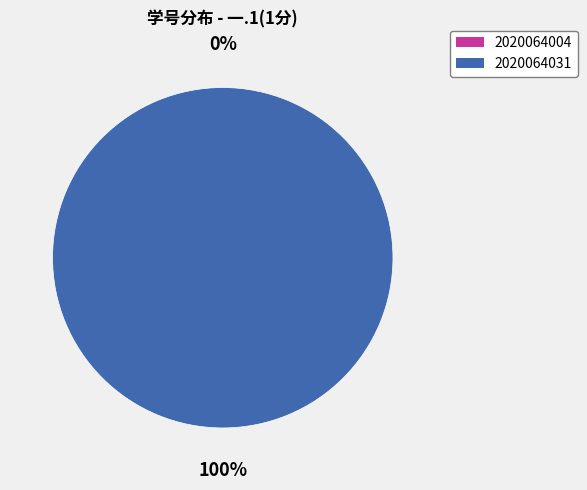

To the nearest percent, what is the difference between the largest and smallest slice percentages?

100%